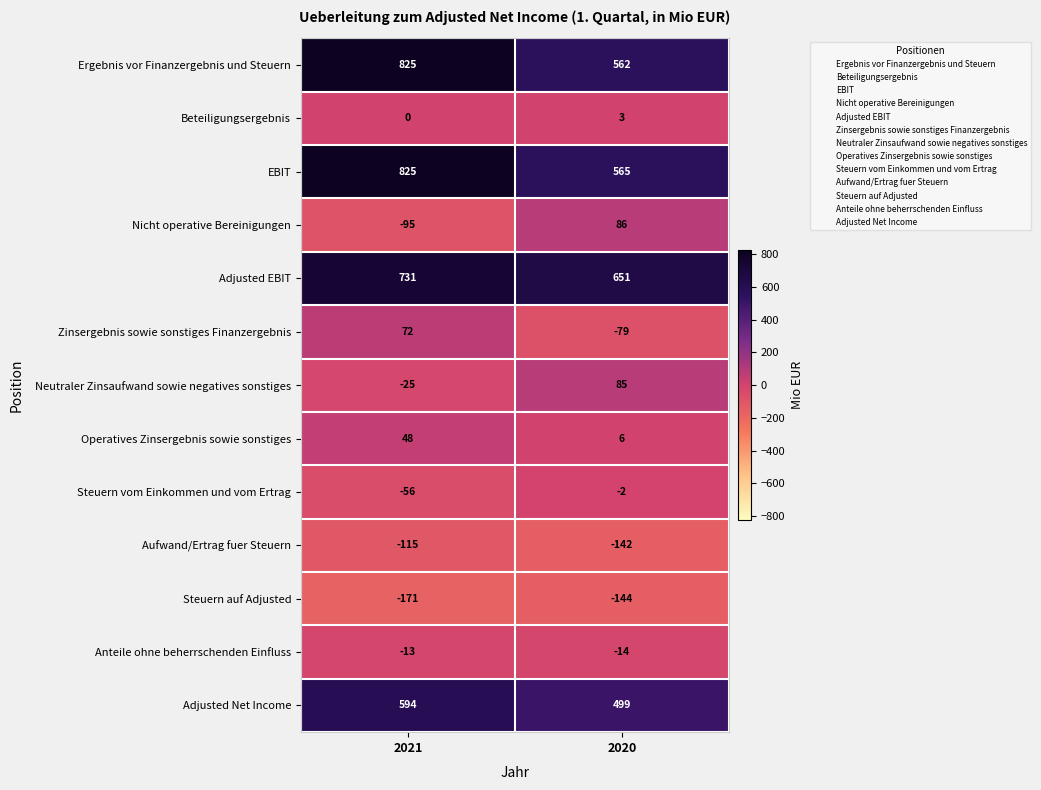

What is the smallest value displayed?

-171